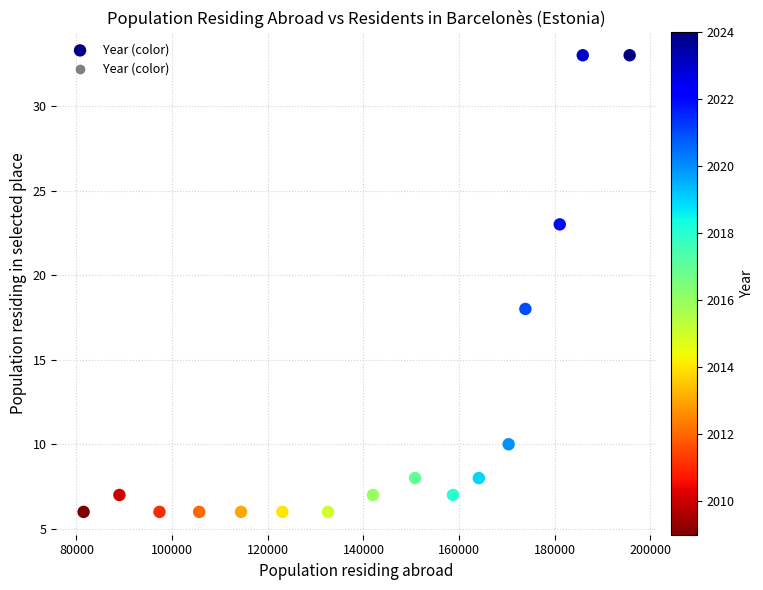

What Y value in the scatter plot is closest to 19?

18